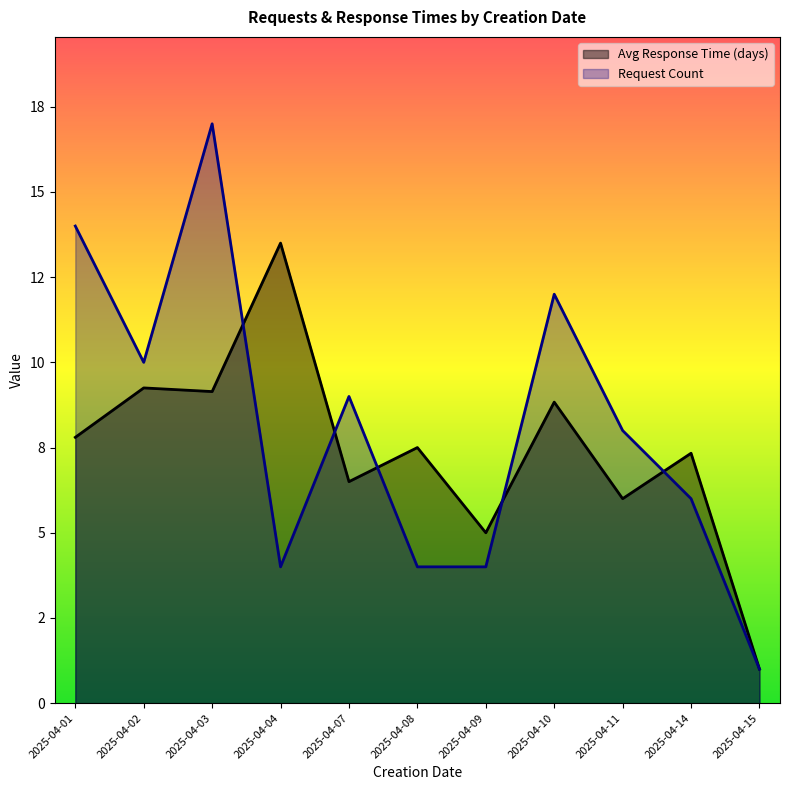

Rank the series at 2025-04-14 from highest to lowest value.

Avg Response Time (days), Request Count